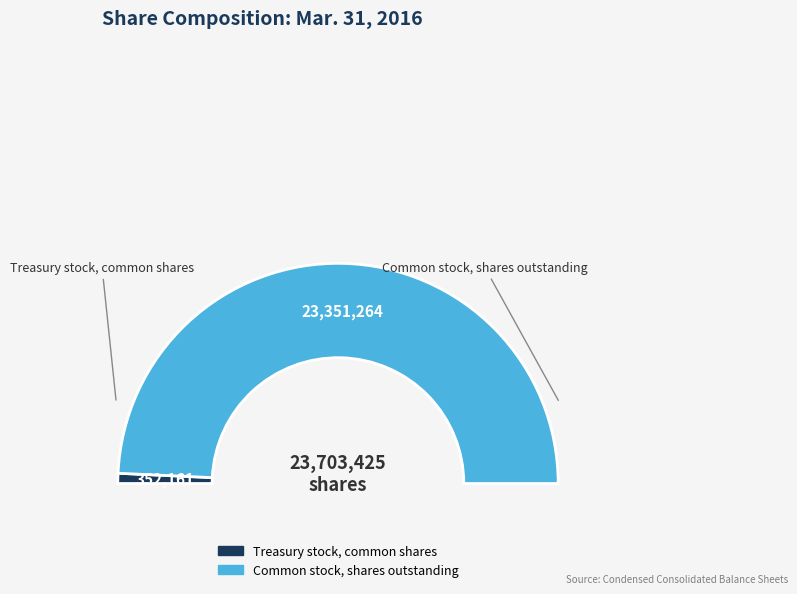

How many segments does this pie chart have?

2